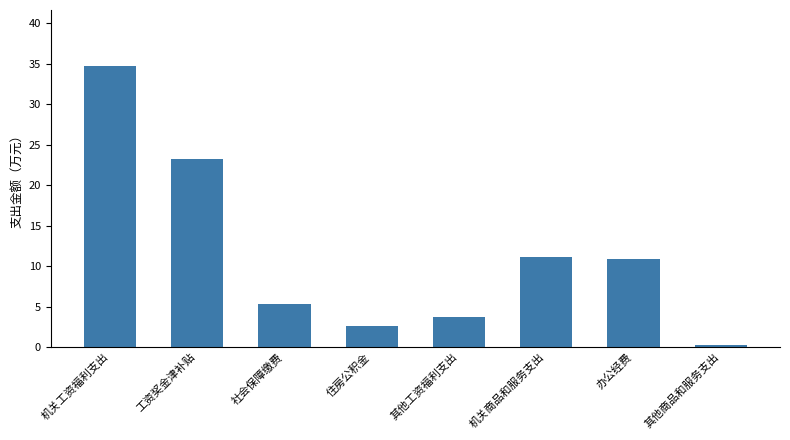

Which label corresponds to the largest value in the chart?

机关工资福利支出